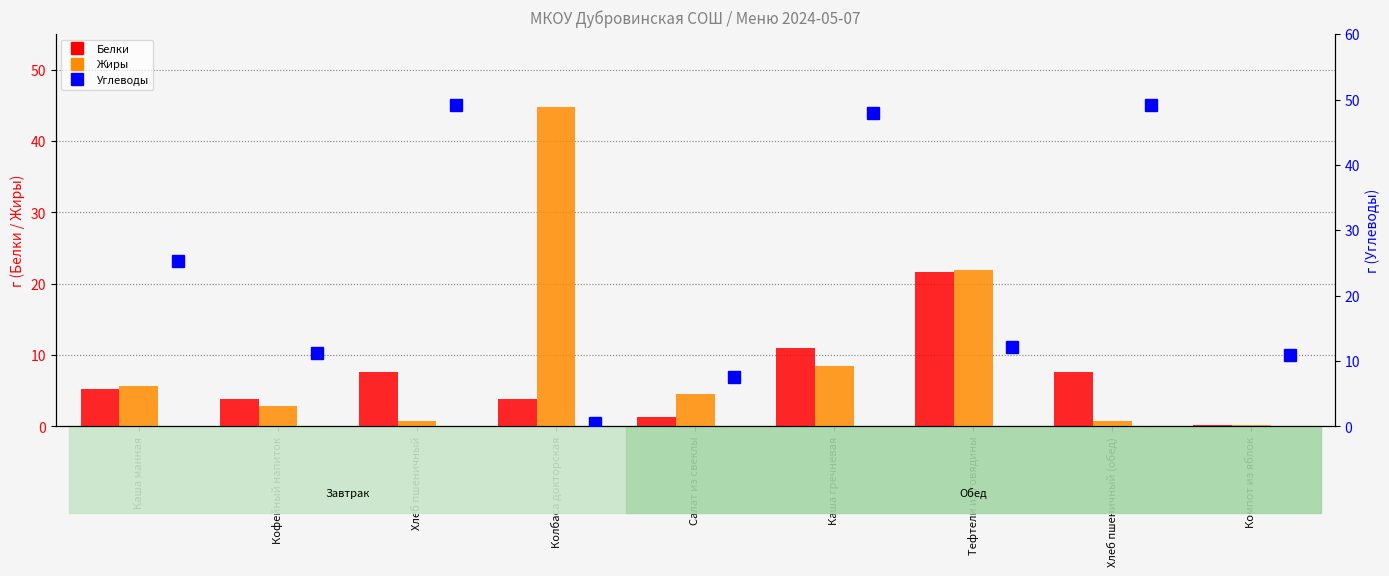

What is the value of the Белки bar at the 6th from the left?

11.0